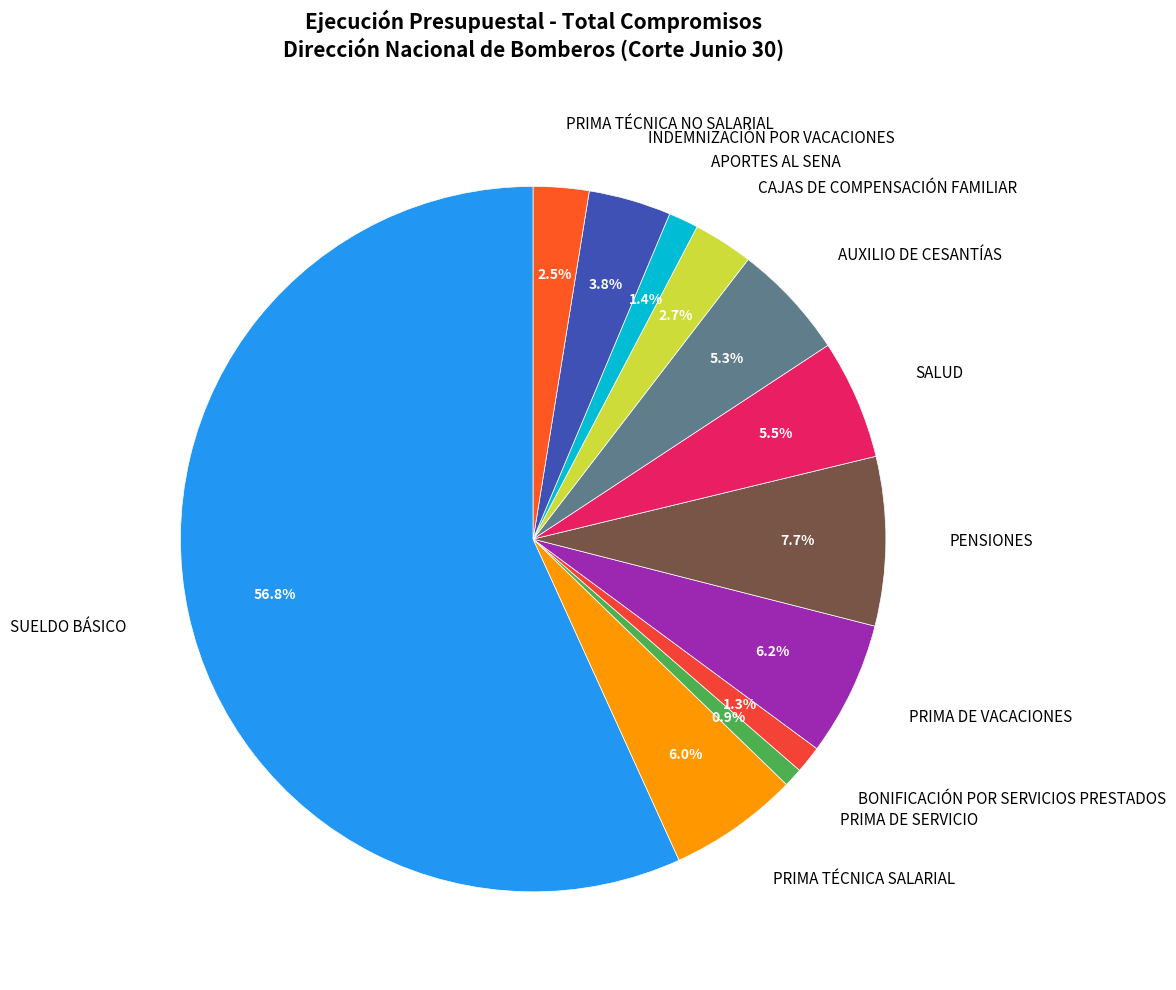

Between AUXILIO DE CESANTÍAS and PRIMA TÉCNICA NO SALARIAL, which is larger?

AUXILIO DE CESANTÍAS